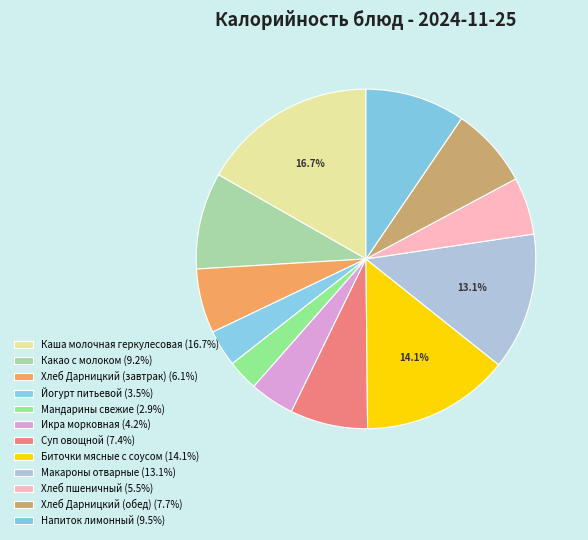

How many slices are in this pie chart?

12